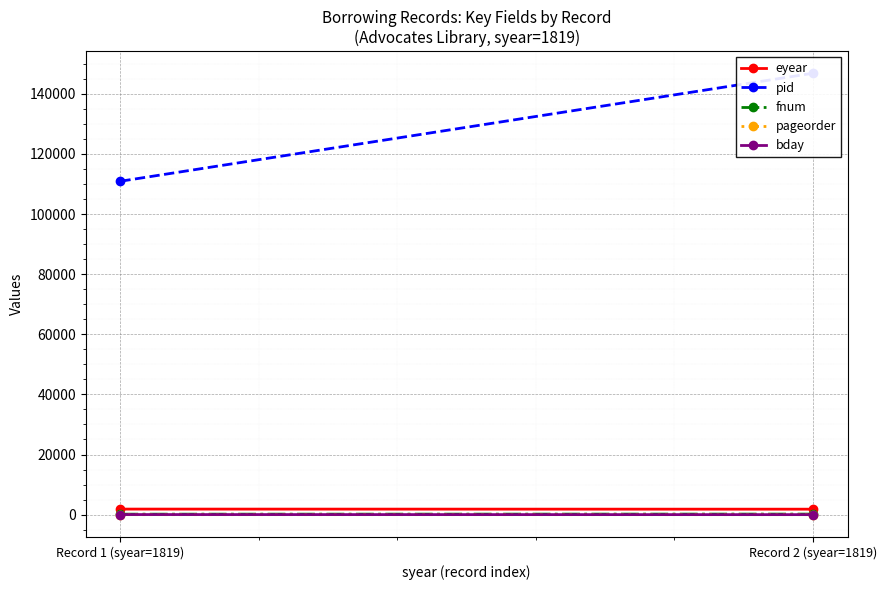

List the series in order of their peak value, lowest first.

pageorder, bday, fnum, eyear, pid